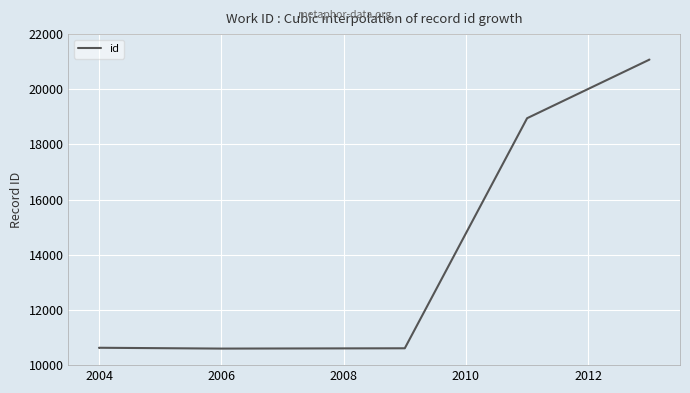

True or false: there are more than 2 points higher than both neighbors.

False